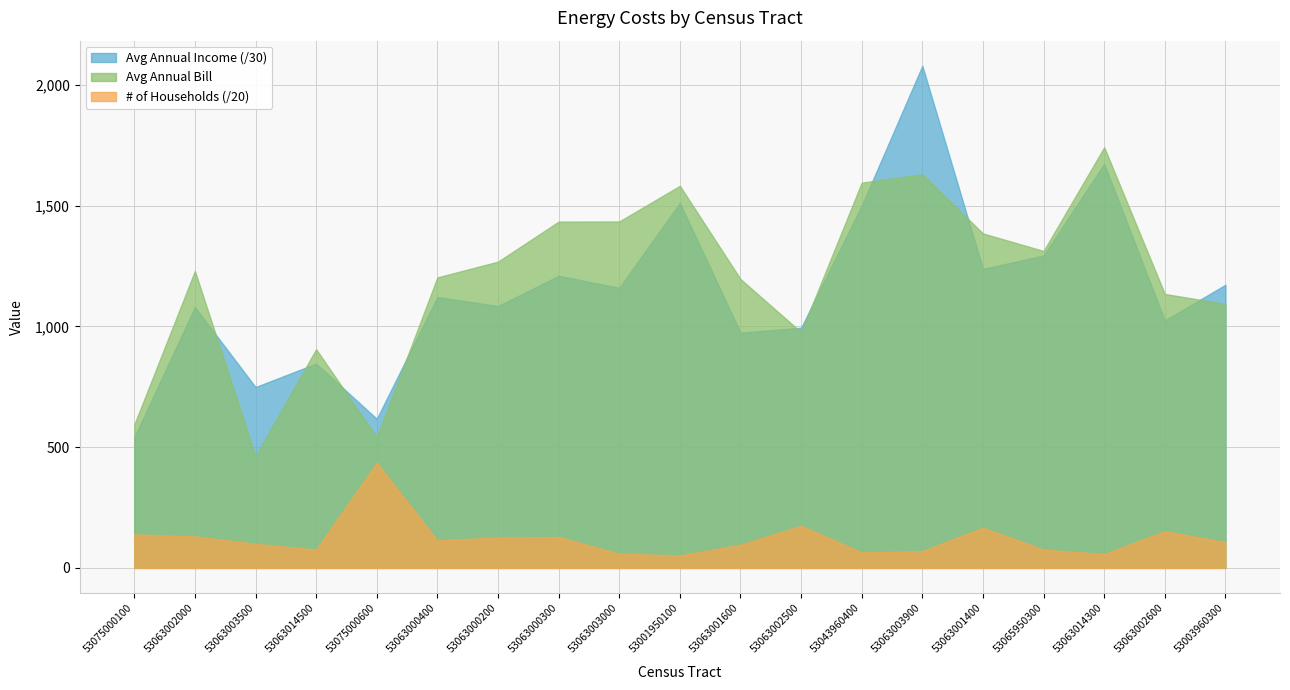

Which series has the largest total across all categories?

Avg Annual Bill